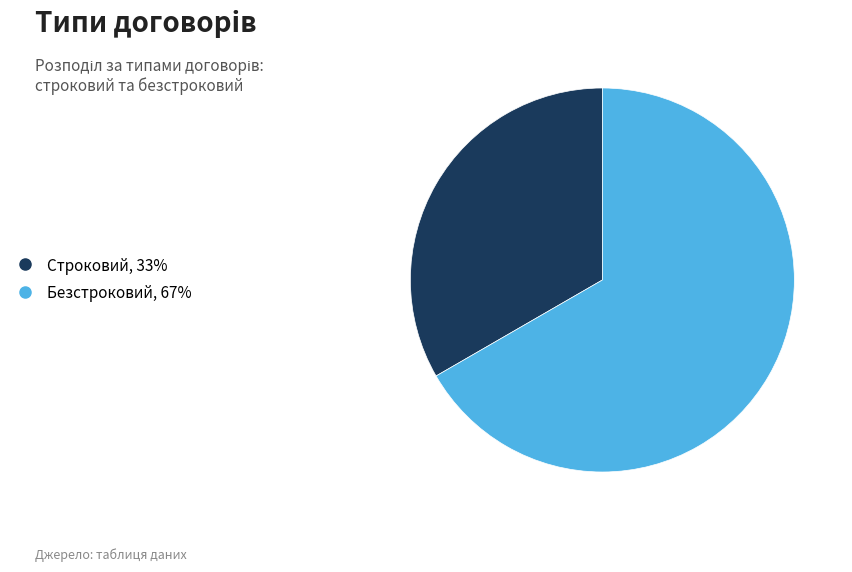

Approximately how many times larger is the value at Безстроковий compared to Строковий?

2.0